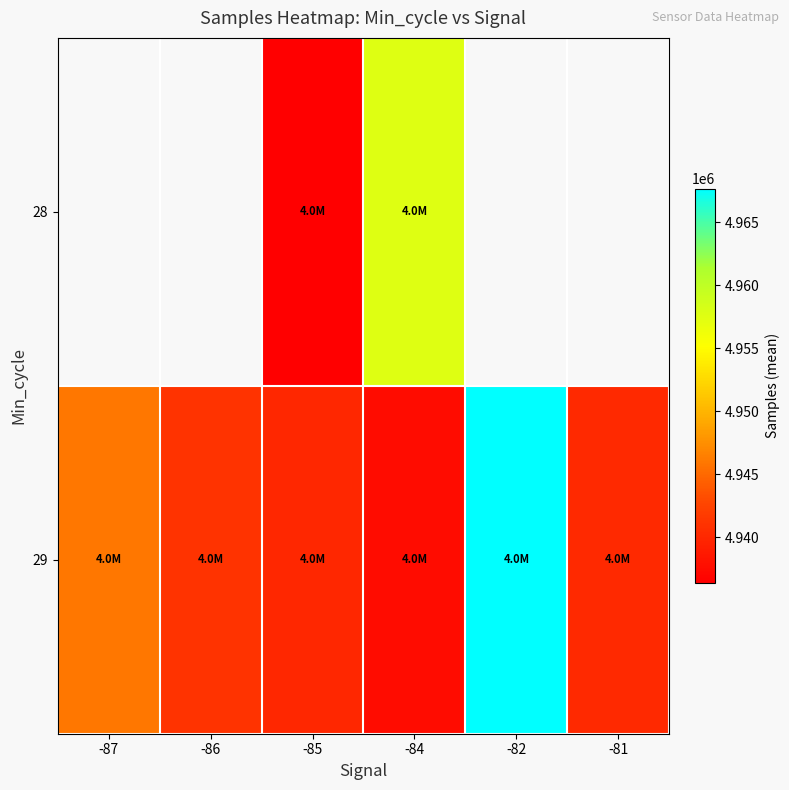

Where does the 29 series first go above 4941045?

-87